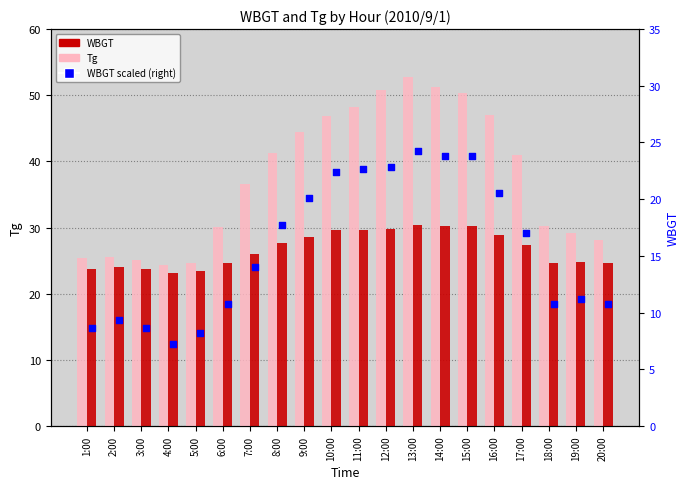

Which series has the largest Y range (max minus min)?

Tg